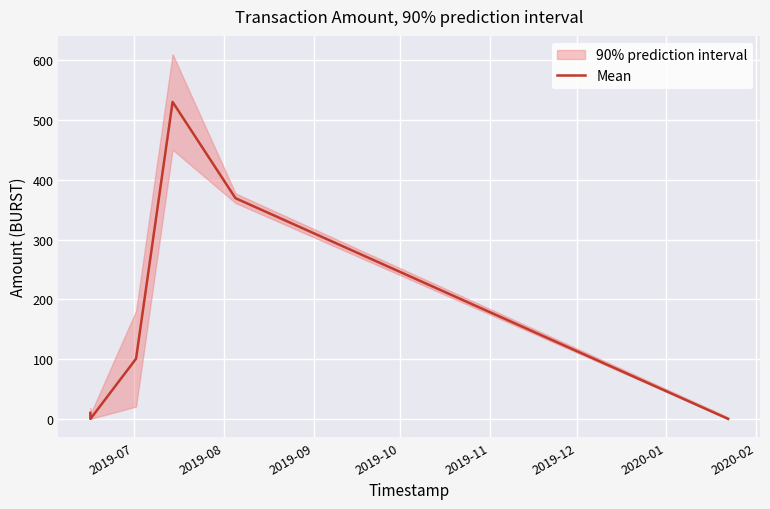

What is the maximum value for Mean?

530.6